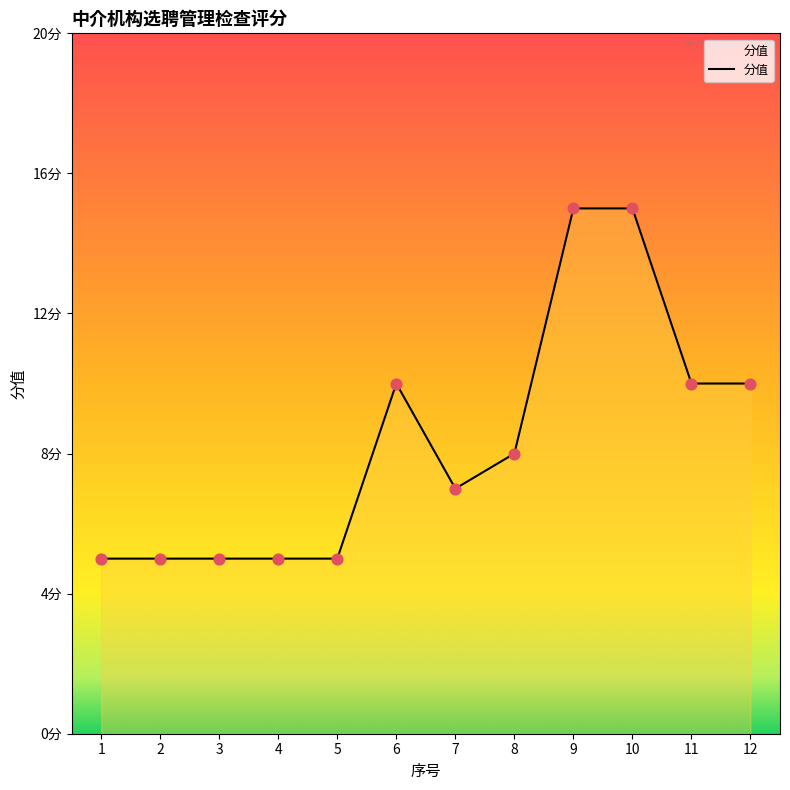

Is this an area chart (filled region under the line)?

Yes